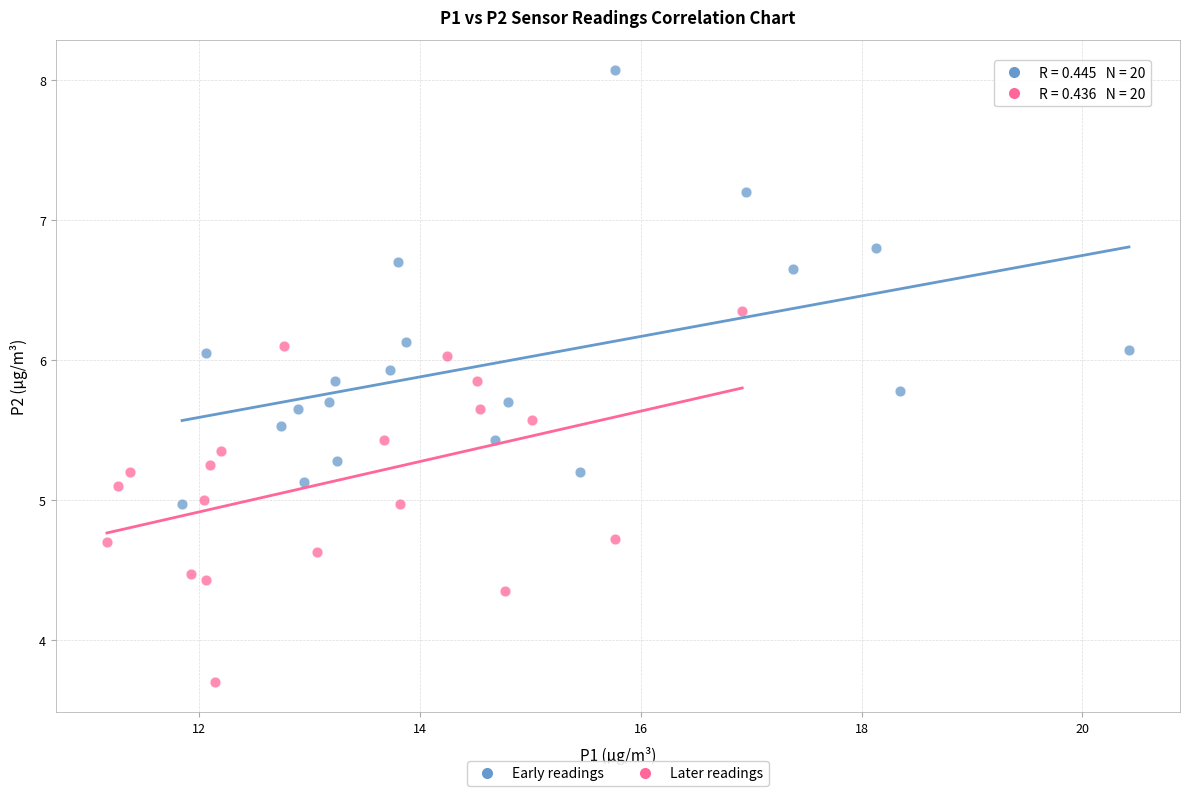

Which series has the largest Y range (max minus min)?

Early readings